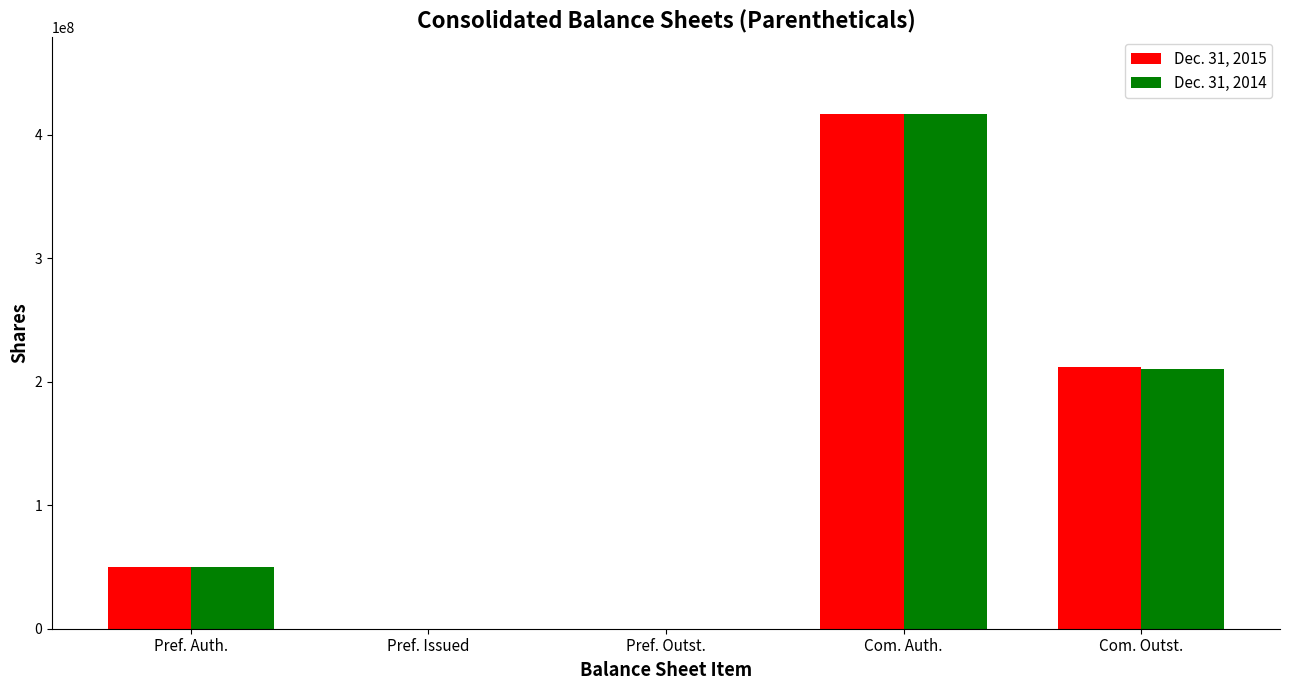

Is the value of Dec. 31, 2015 at Com. Outst. greater than the value of Dec. 31, 2014 at Pref. Issued?

Yes